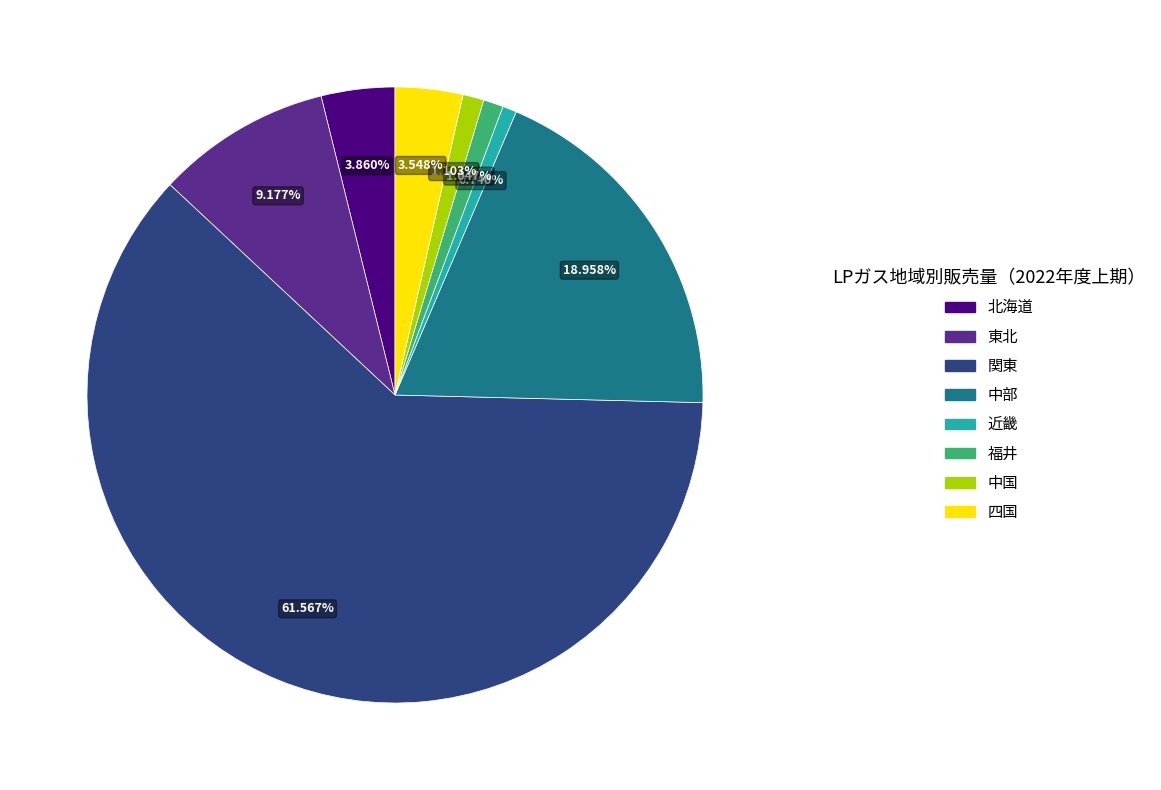

How many slices are in this pie chart?

8